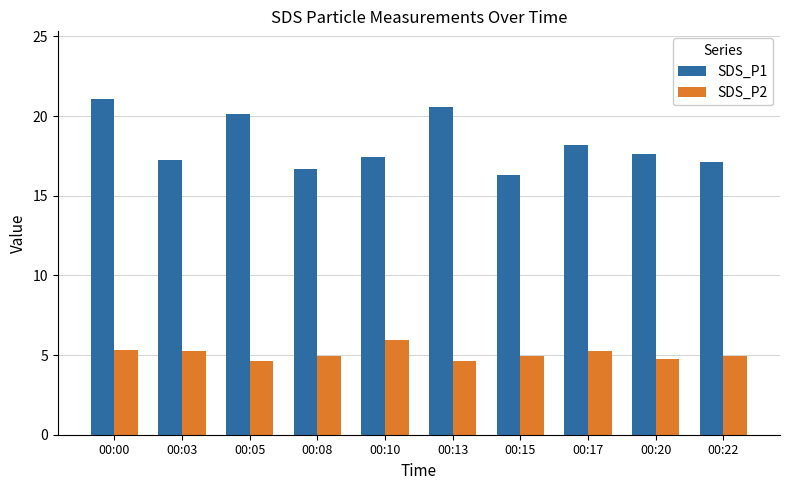

Count the number of categories in the chart.

10